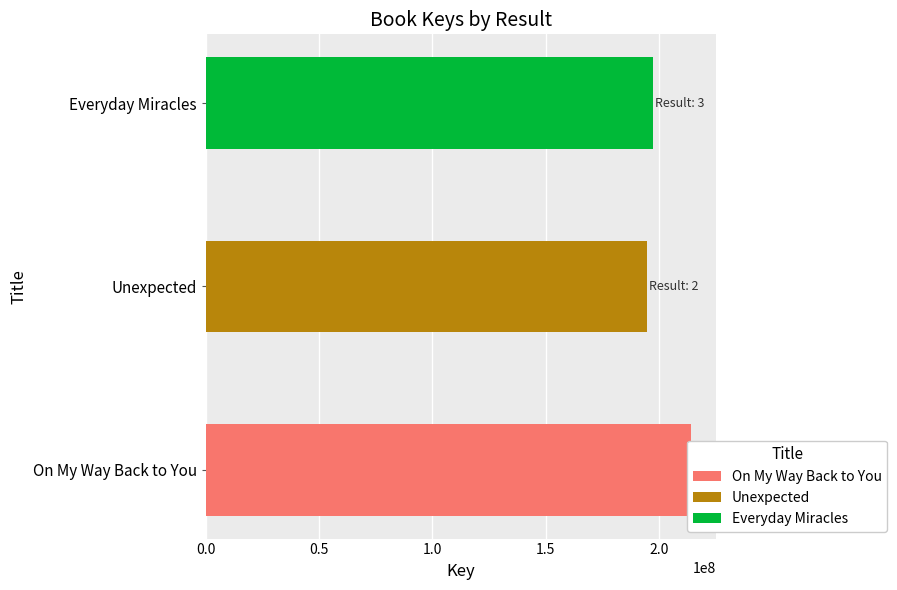

Reading left to right, what are all the values shown in this chart?

214293833	194672799	197378693